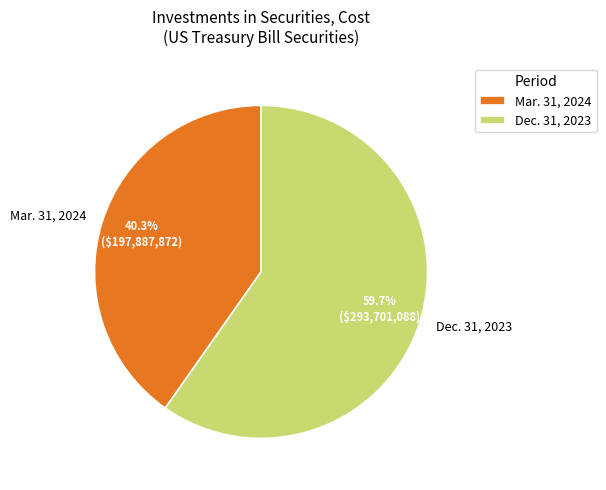

How many slices are in this pie chart?

2